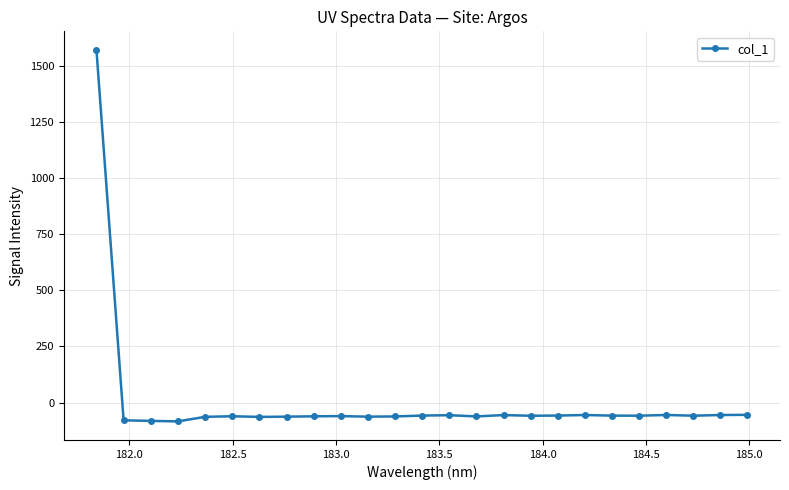

How many negative values are there?

24